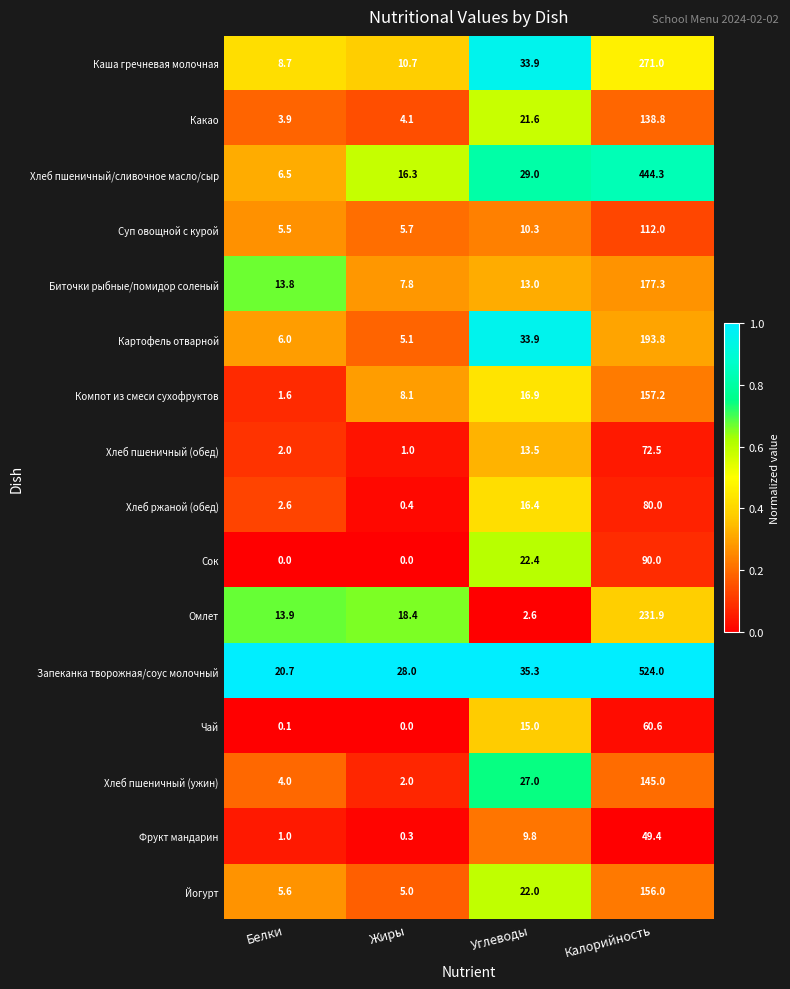

At how many categories does at least one series exceed 0?

4